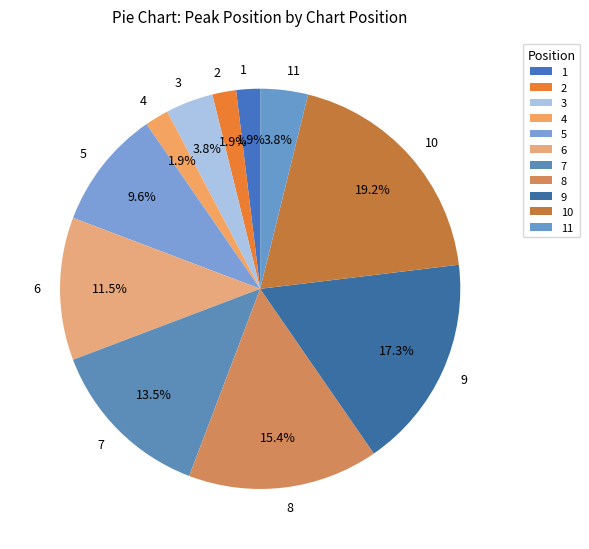

Does any single category account for the majority?

No